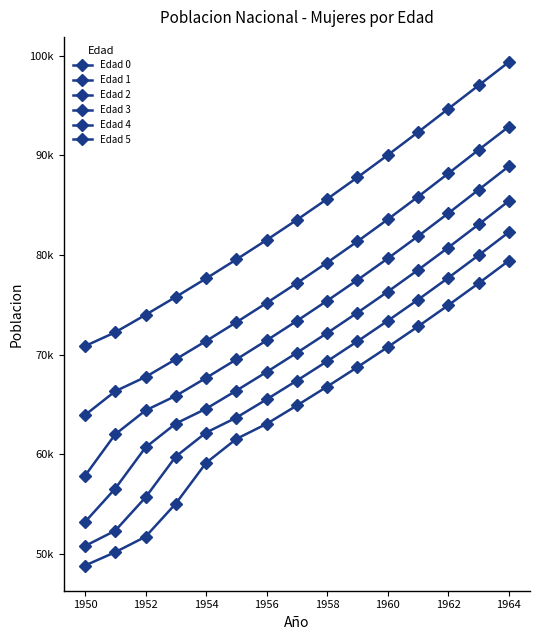

Is this an area chart (filled region under the line)?

No